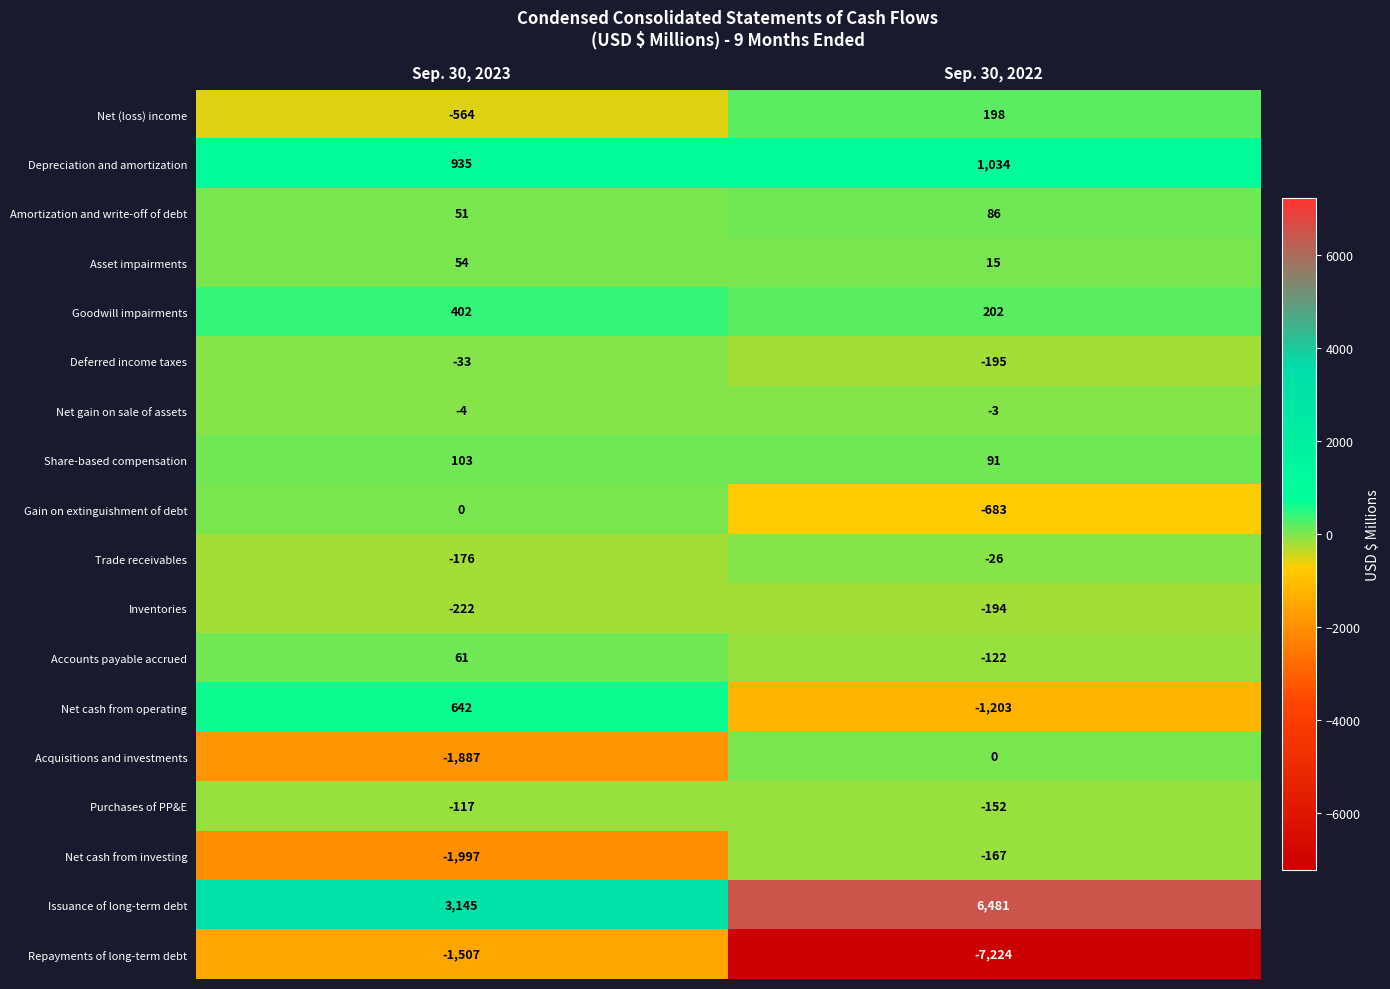

Which series has the largest total across all categories?

Issuance of long-term debt